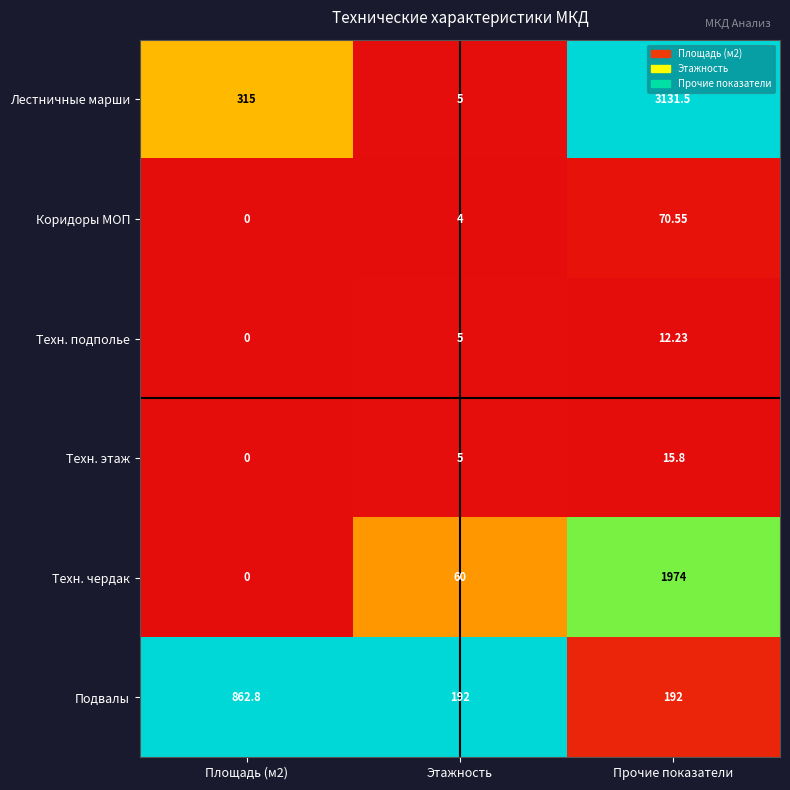

Rank the series at Прочие показатели from highest to lowest value.

Лестничные марши, Техн. чердак, Подвалы, Коридоры МОП, Техн. этаж, Техн. подполье